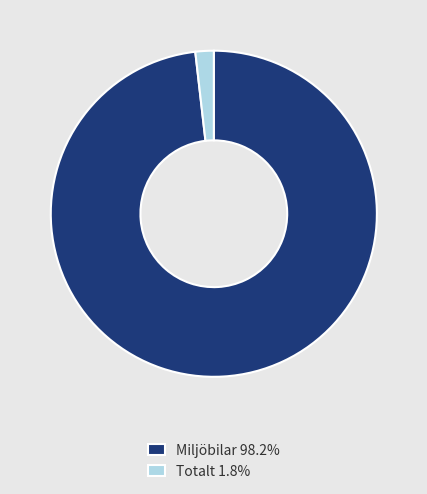

Is the sum of Miljöbilar 98.2% and Totalt 1.8% greater than half?

Yes